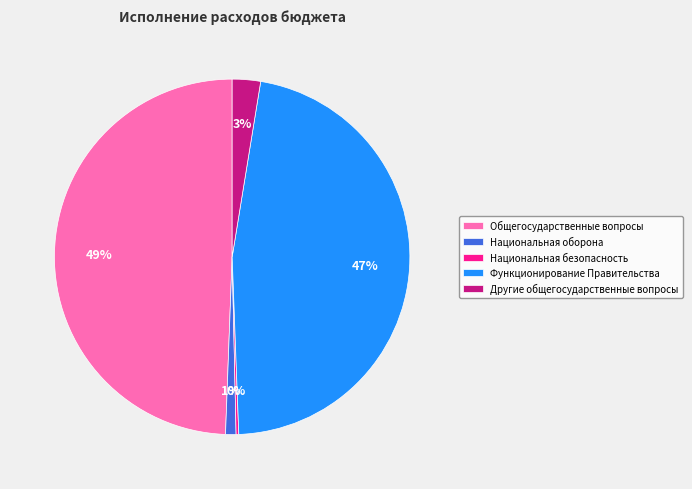

Is there any slice that represents more than half of the pie?

No